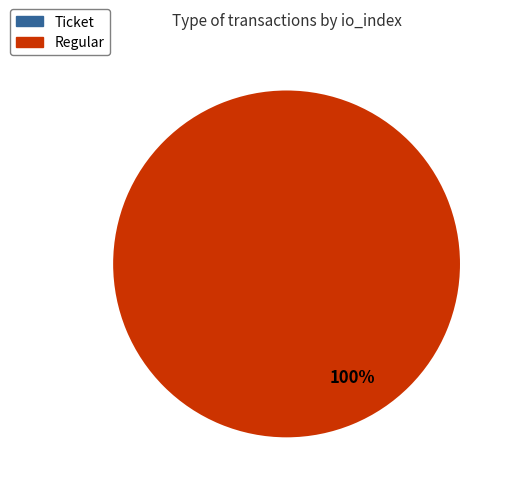

To the nearest percent, what is the difference between the largest and smallest slice percentages?

100%